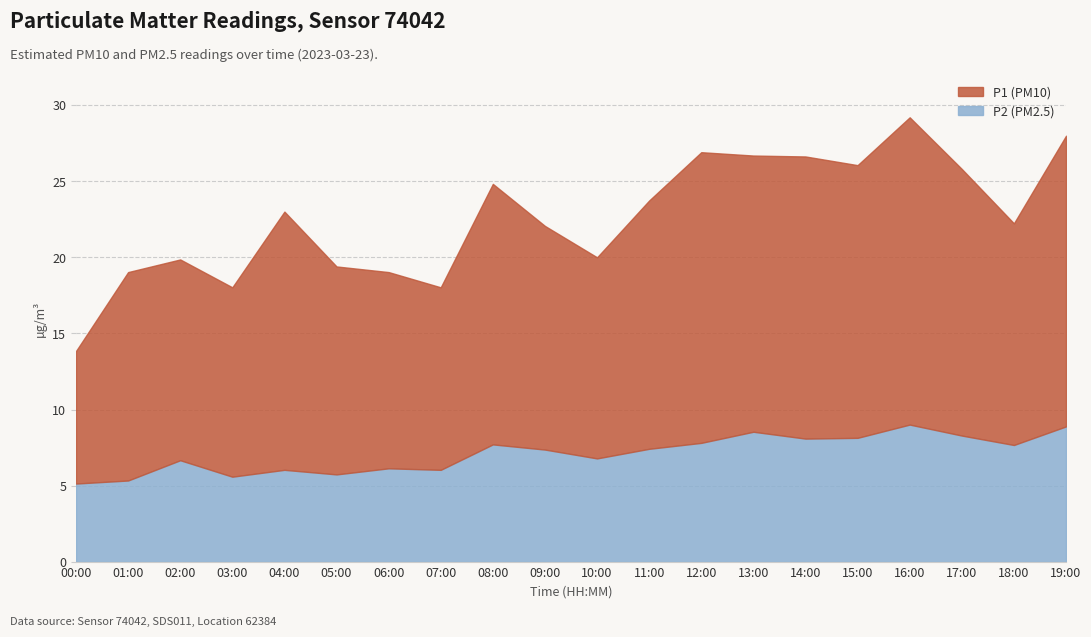

Reading left to right, transcribe all the data shown in this chart.

P2 (PM2.5): 00:00=5.2	01:00=5.3	02:00=6.7	03:00=5.6	04:00=6.0	05:00=5.8	06:00=6.2	07:00=6.0	08:00=7.7	09:00=7.4	10:00=6.8	11:00=7.4	12:00=7.8	13:00=8.6	14:00=8.1	15:00=8.2	16:00=9.0	17:00=8.3	18:00=7.7	19:00=8.9
P1 (PM10): 00:00=8.7	01:00=13.7	02:00=13.2	03:00=12.4	04:00=16.9	05:00=13.7	06:00=12.9	07:00=12.0	08:00=17.1	09:00=14.7	10:00=13.2	11:00=16.3	12:00=19.1	13:00=18.1	14:00=18.5	15:00=17.9	16:00=20.2	17:00=17.5	18:00=14.6	19:00=19.1